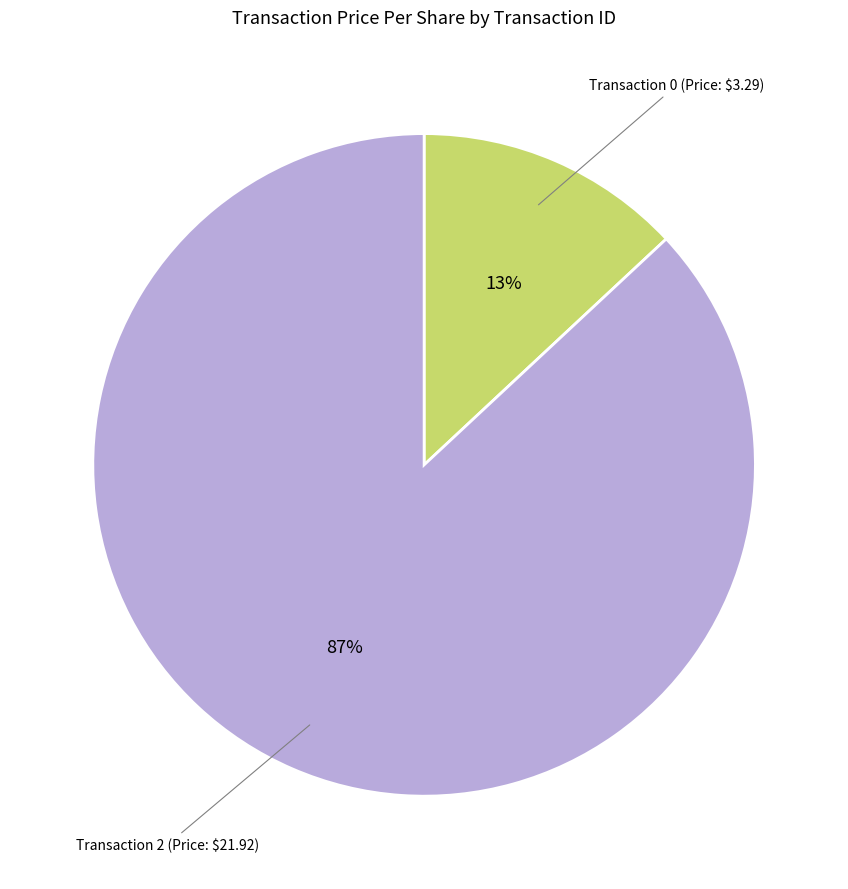

To the nearest percent, what percentage of the pie is Transaction 2 (Price: $21.92)?

87%